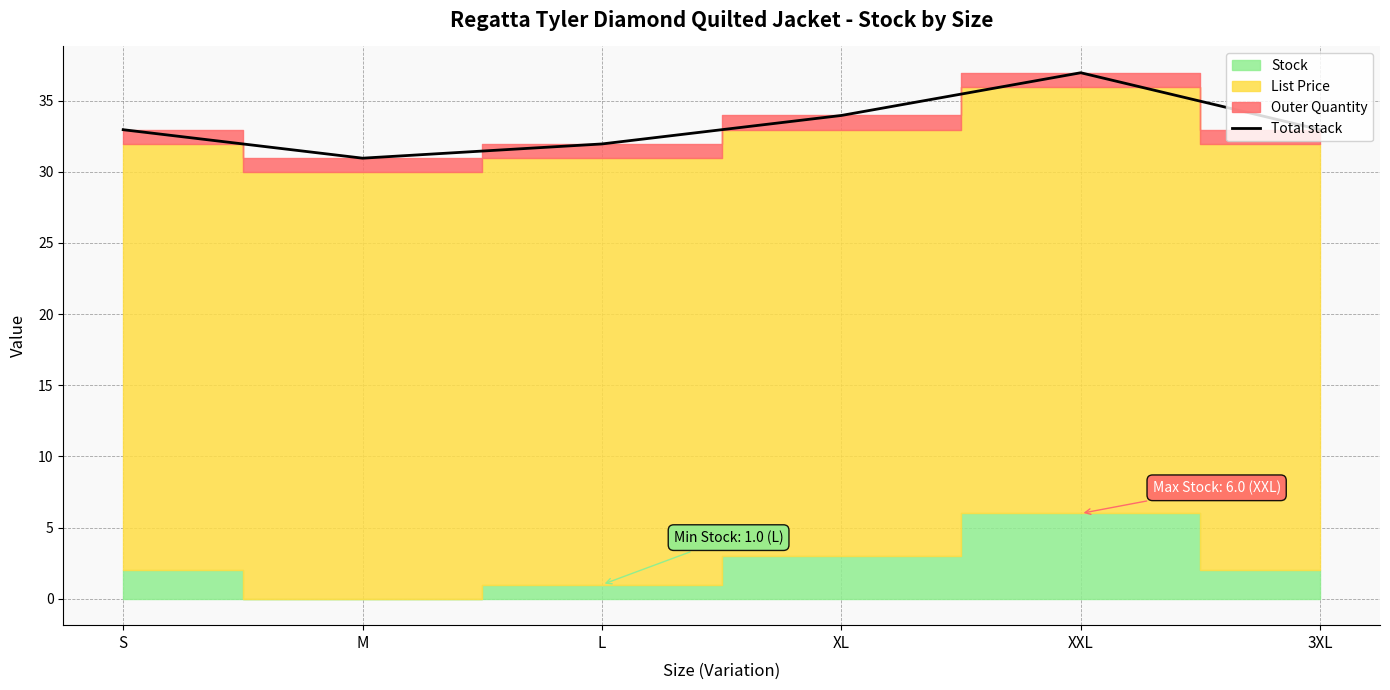

What is the value of the 6th point from the left?

33.0